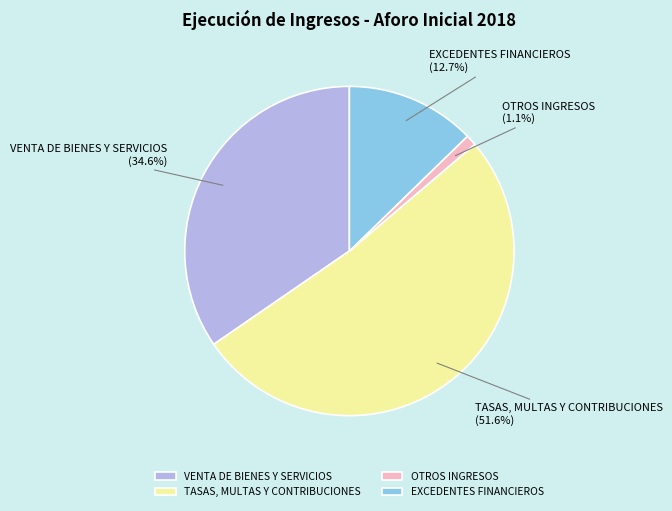

What percentage is NOT represented by OTROS INGRESOS?

98.9%